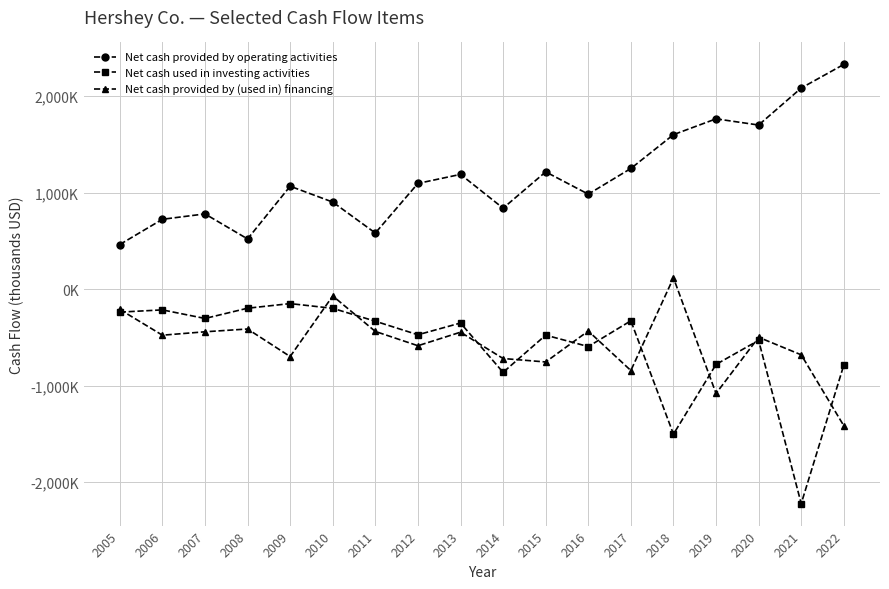

List the series in order of their peak value, lowest first.

Net cash used in investing activities, Net cash provided by (used in) financing, Net cash provided by operating activities